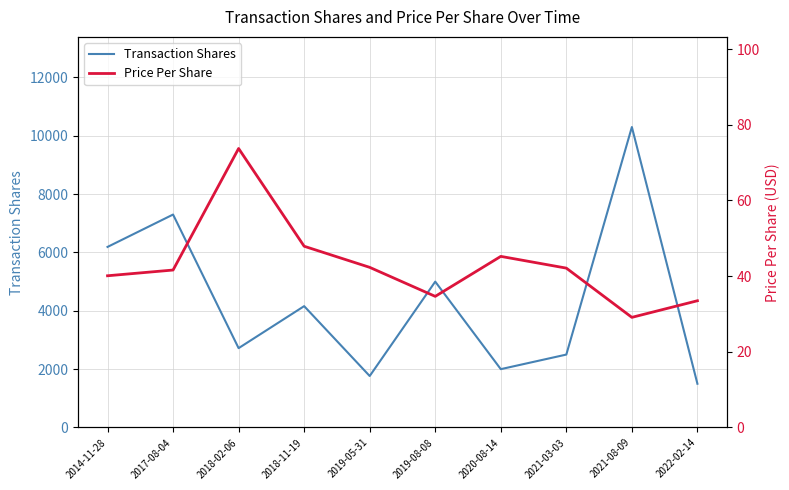

At how many categories does at least one series exceed 8195?

1